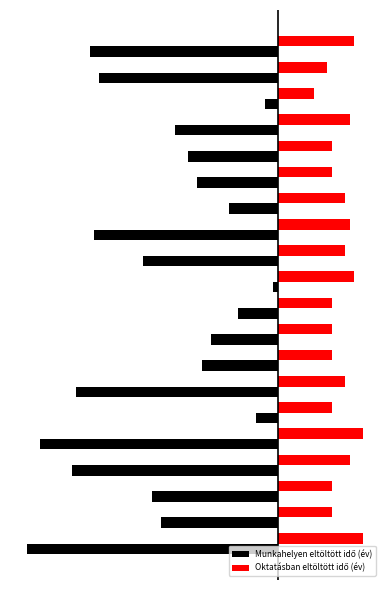

What is the difference between the maximum and minimum values in the Munkahelyen eltöltött idő (év) series?

55